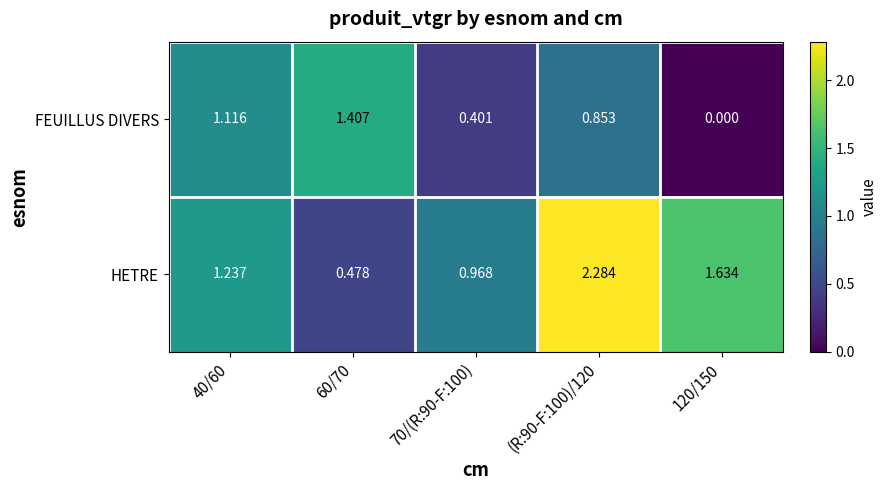

Is the value of FEUILLUS DIVERS at 120/150 greater than the value of HETRE at 120/150?

No